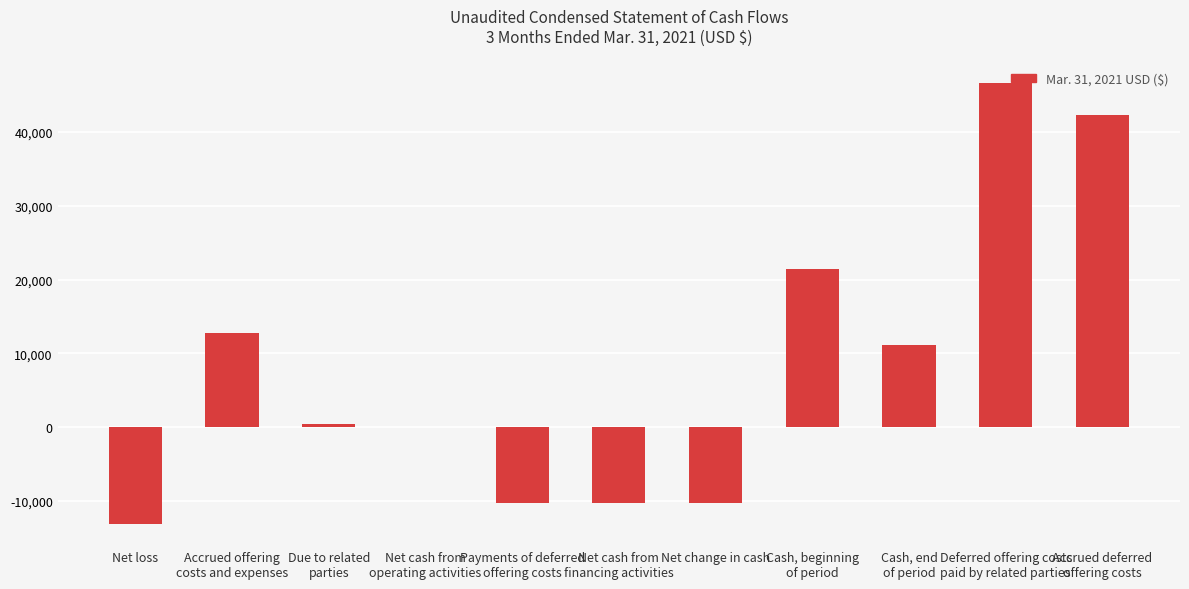

The chart shows a value of -5482 at Net loss. True or false?

False